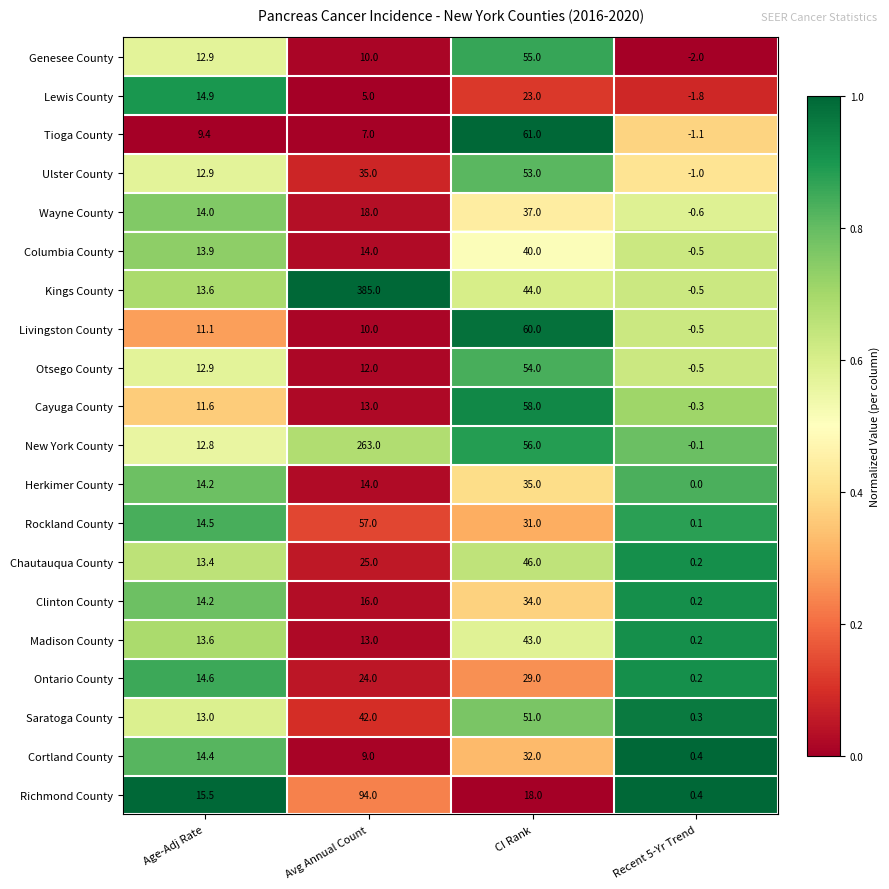

What is the spread (max minus min) of values at Avg Annual Count?

380.0